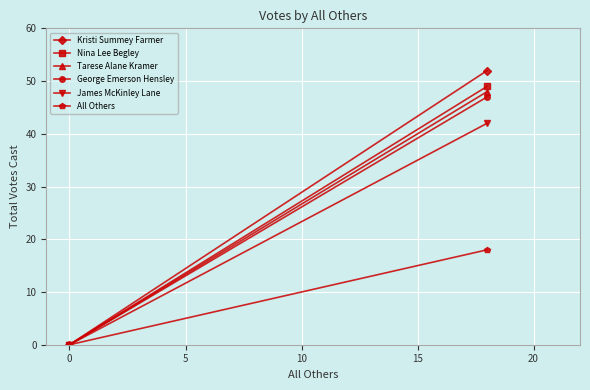

Reading left to right, extract all data points from this chart.

Kristi Summey Farmer: 0	52
Nina Lee Begley: 0	49
Tarese Alane Kramer: 0	48
George Emerson Hensley: 0	47
James McKinley Lane: 0	42
All Others: 0	18